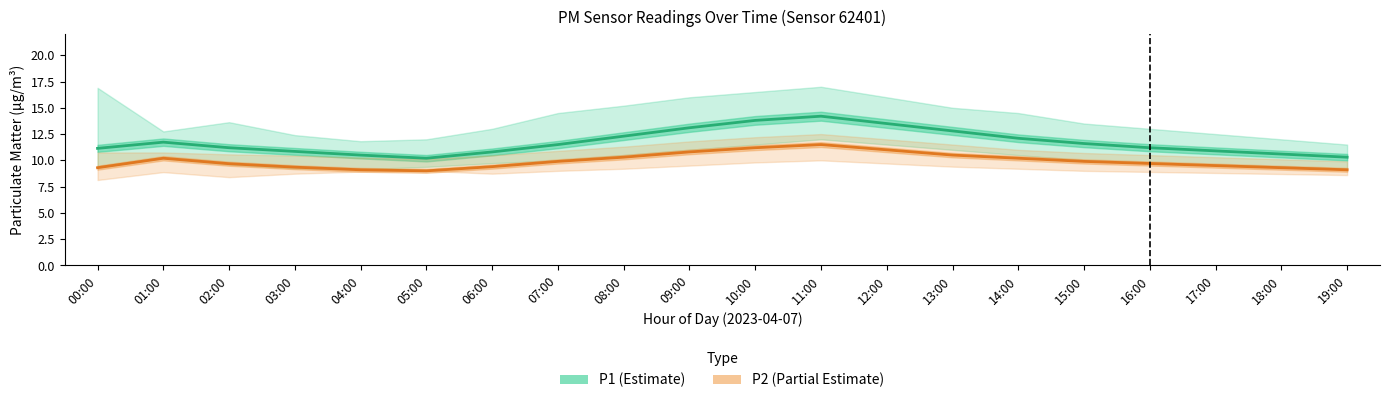

What is the sum of the P2 values at 01:00 and 12:00?

21.2